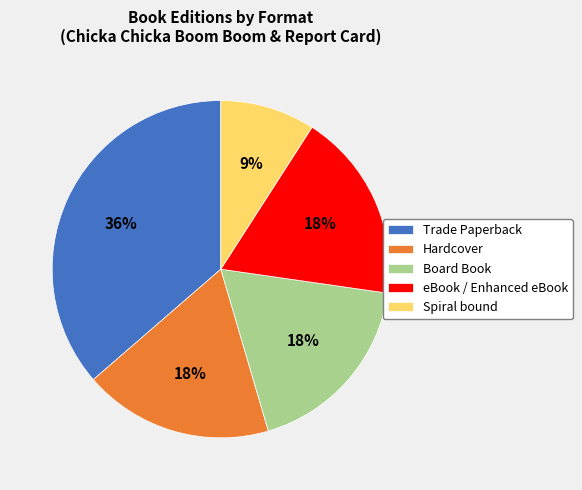

Approximately how many times larger is the value at Board Book compared to Spiral bound?

2.0